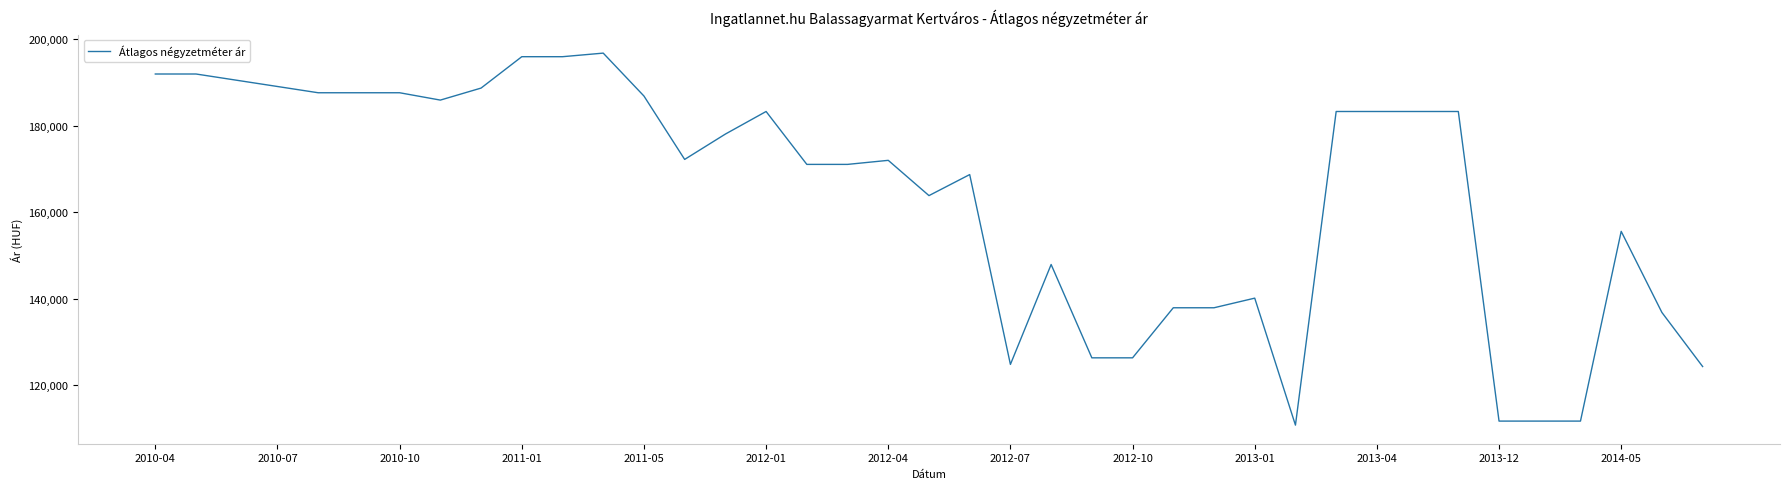

What is the average value?

163994